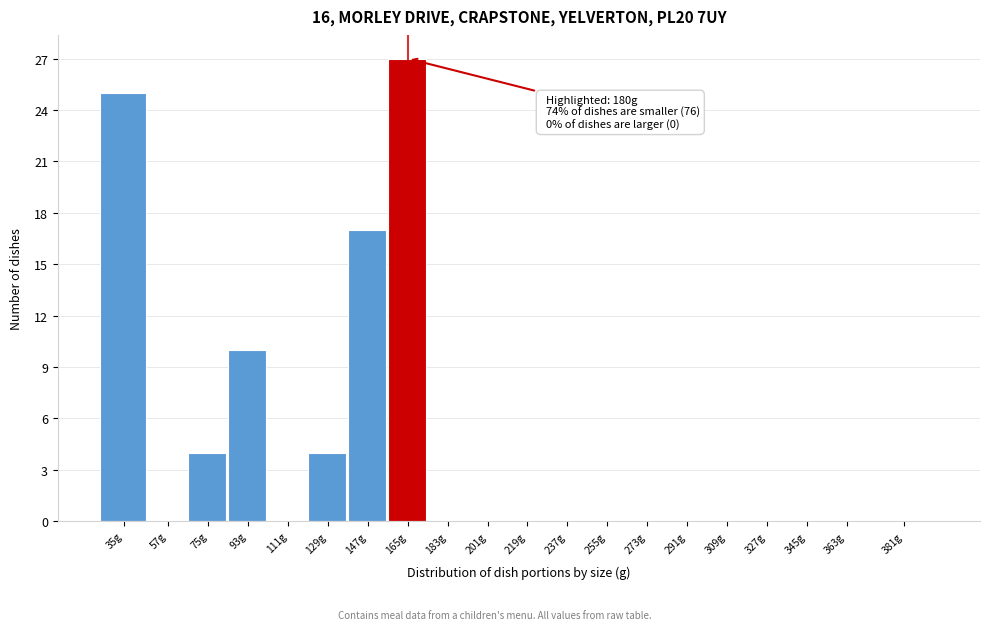

Reading left to right, extract all data points from this chart.

35g=25	57g=0	75g=4	93g=10	111g=0	129g=4	147g=17	165g=27	183g=0	201g=0	219g=0	237g=0	255g=0	273g=0	291g=0	309g=0	327g=0	345g=0	363g=0	381g=0